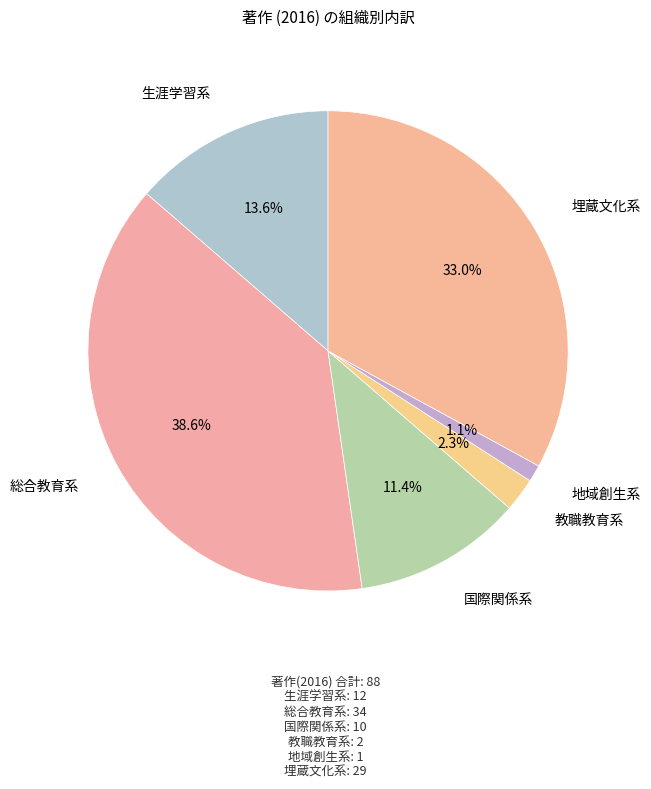

What is the smallest slice in the pie chart?

地域創生系